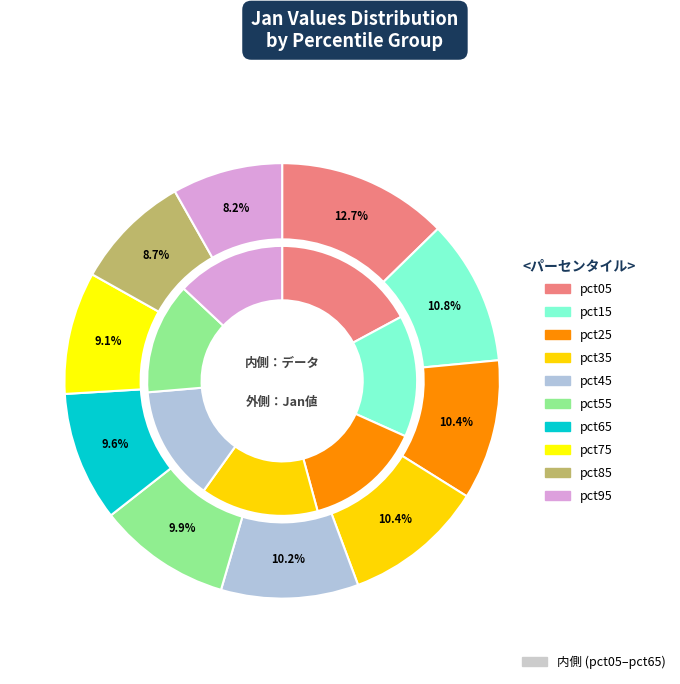

Is pct05 the majority of the pie?

No